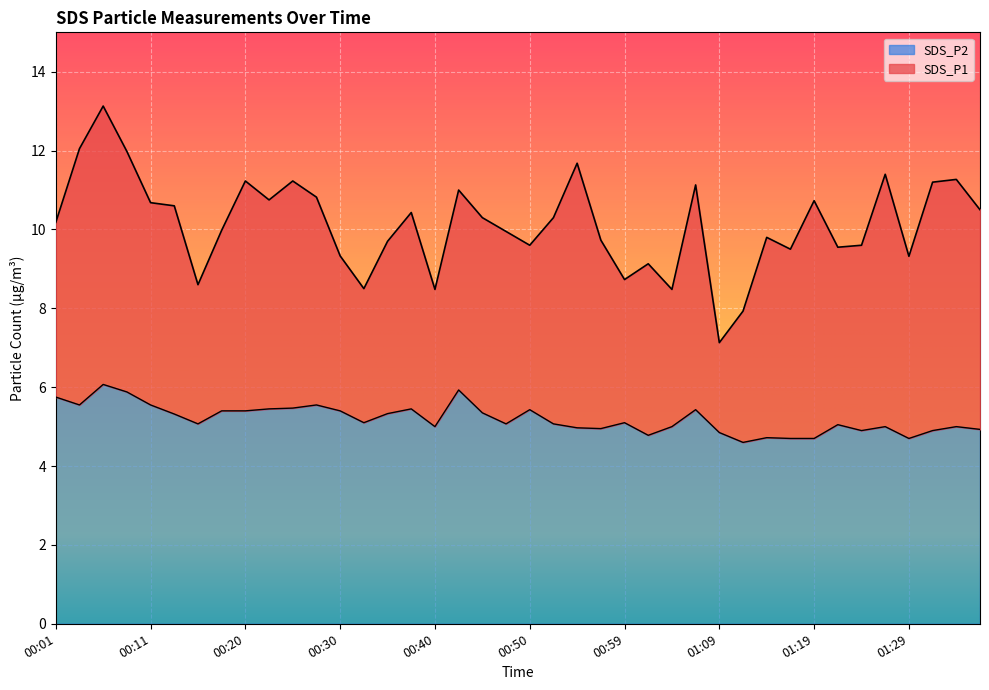

Is it true that SDS_P2 equals 3.5 at 00:23?

False